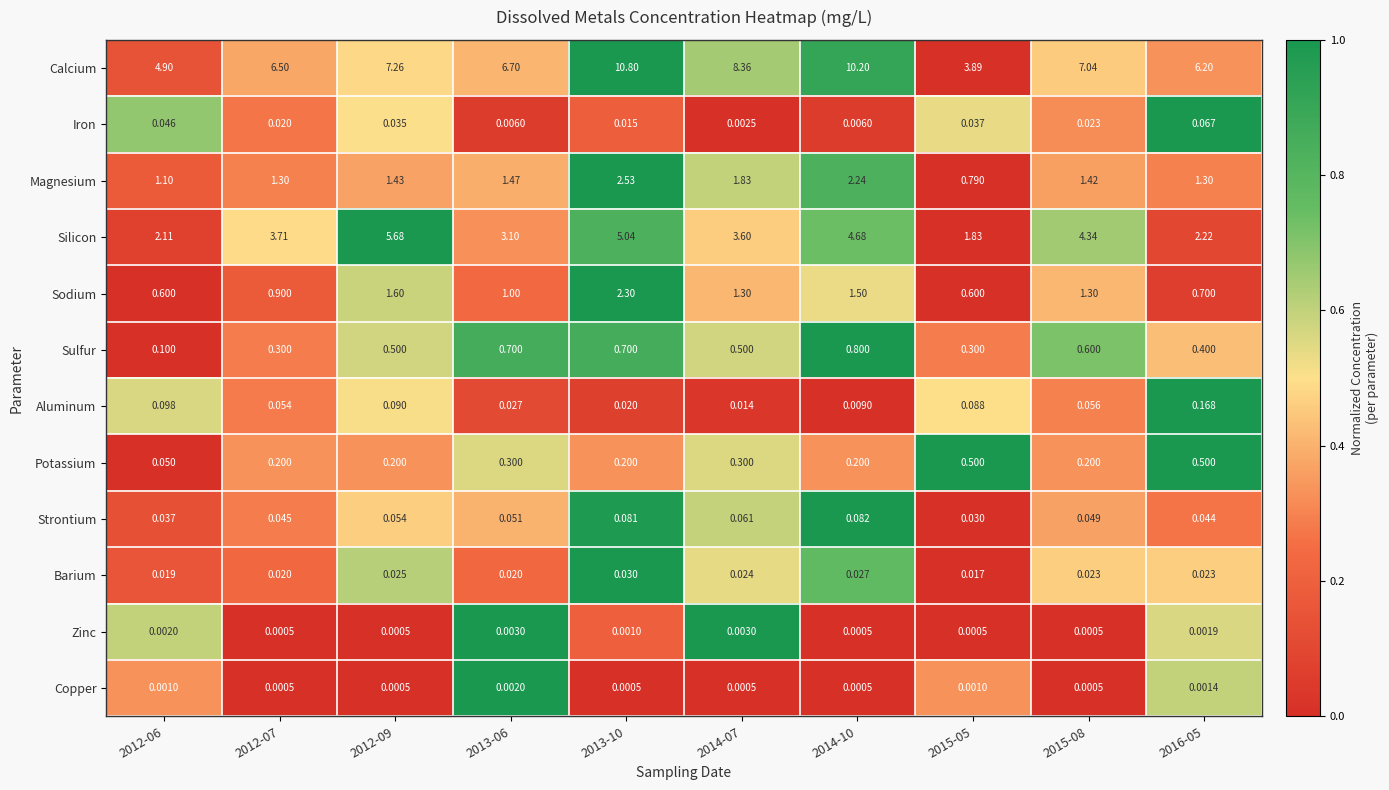

Between 2015-05 and 2016-05, which series saw the biggest shift?

Calcium